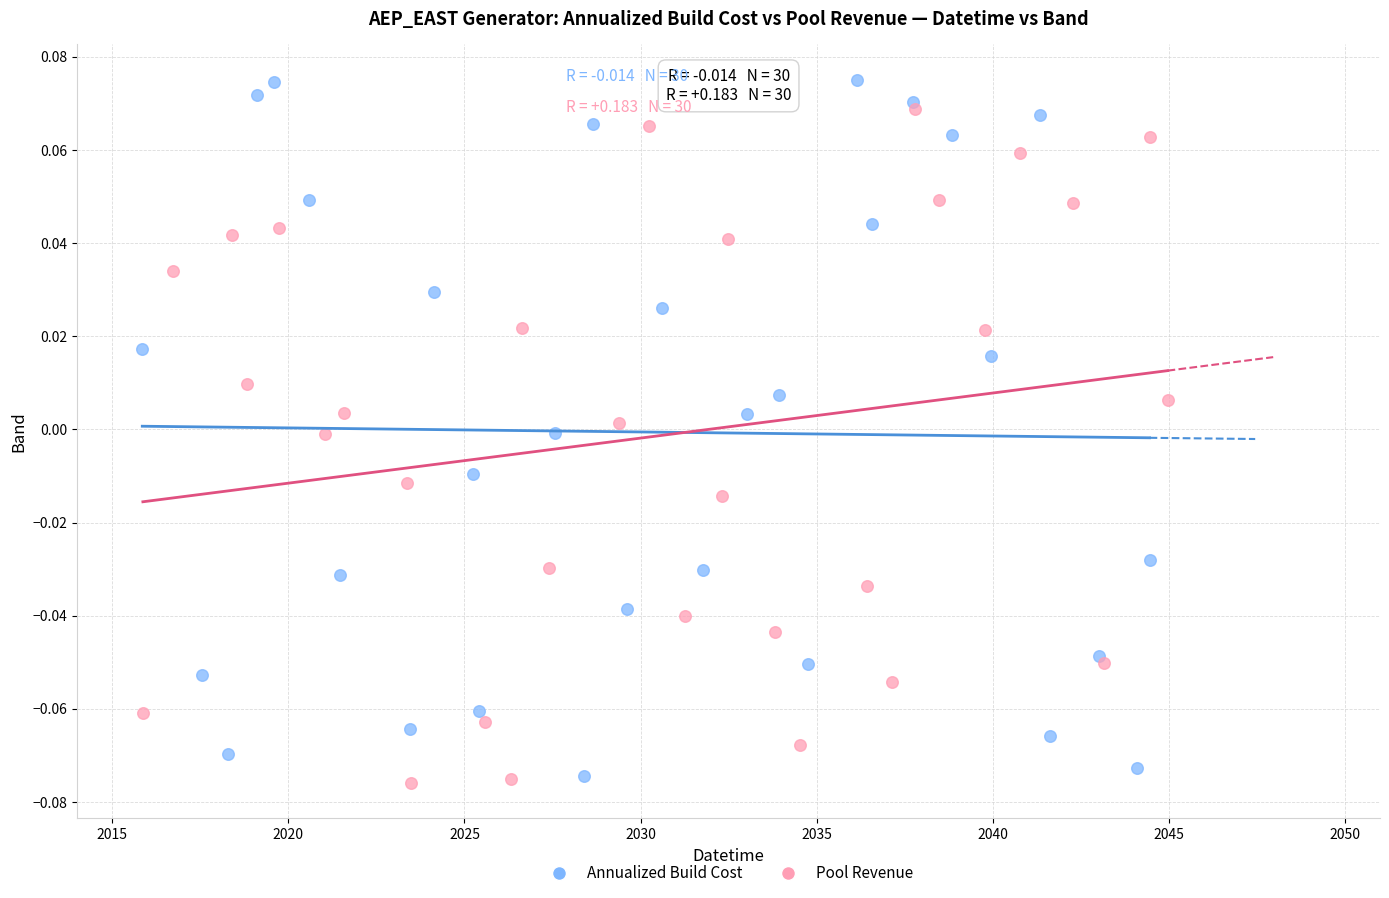

Which series has the widest spread of Y values?

Annualized Build Cost